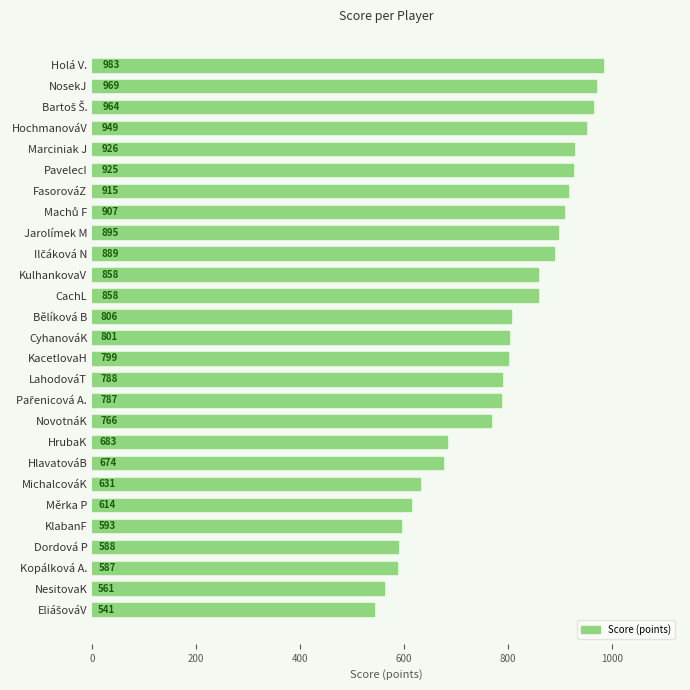

What is the change in value from Dordová P to KulhankovaV?

+270